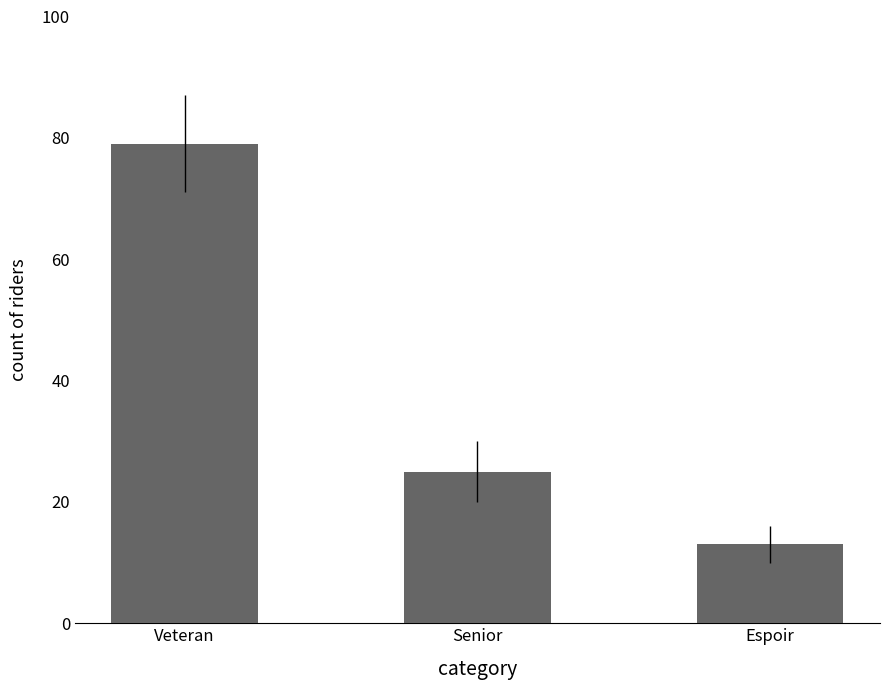

What value does the data have at Espoir?

13